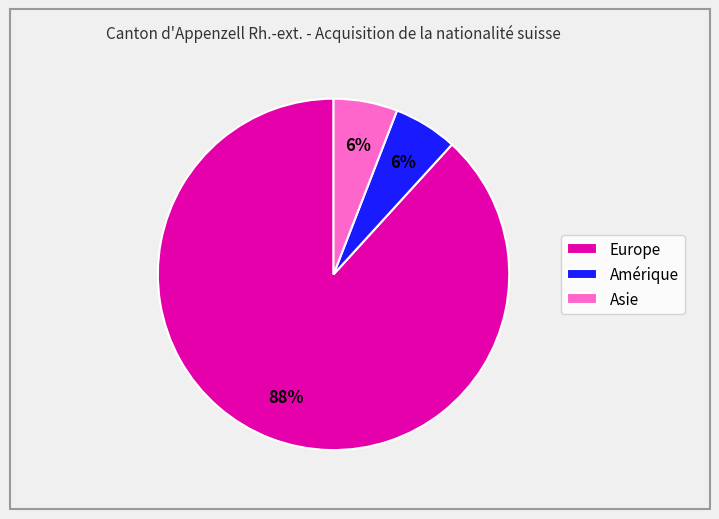

To the nearest percent, what is the difference between the largest and smallest slice percentages?

82%